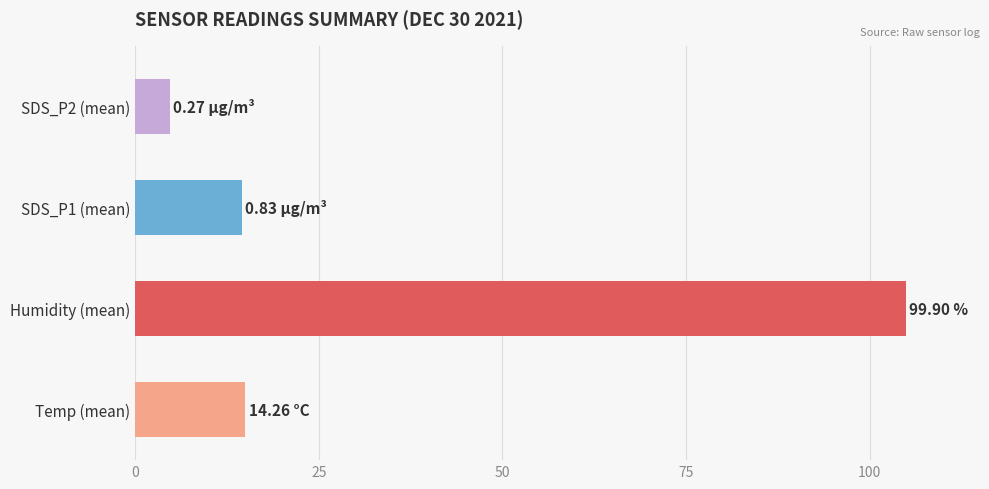

What is the change in value from Humidity (mean) to SDS_P2 (mean)?

-100.2